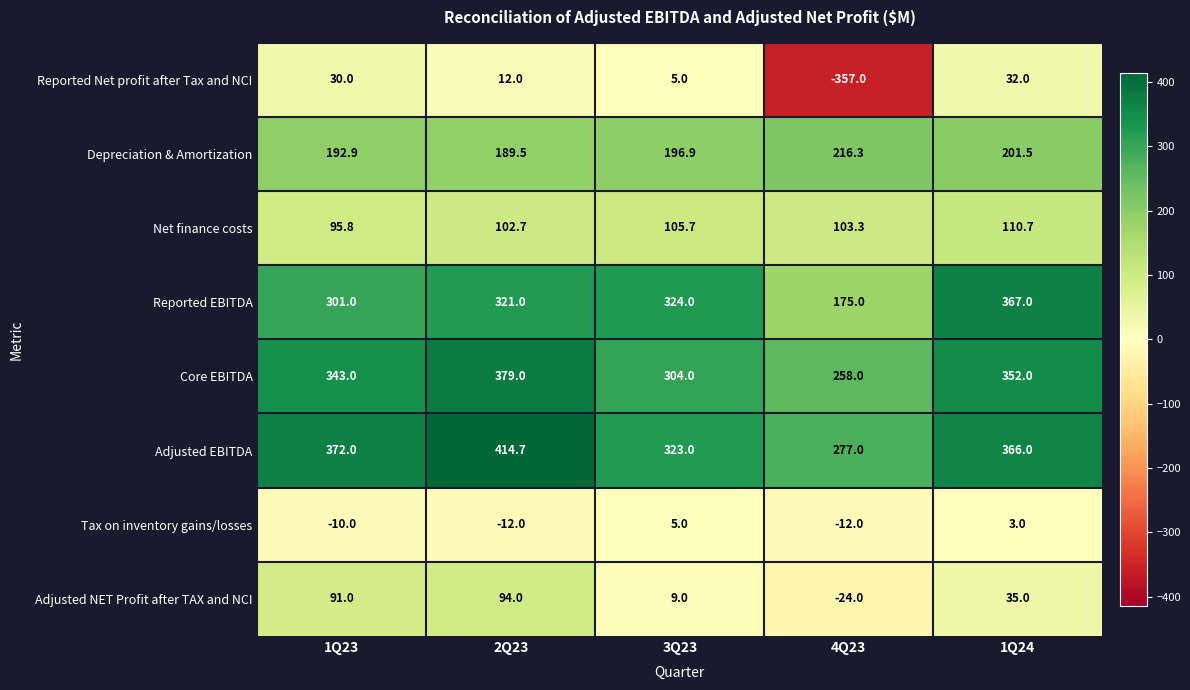

Rank the categories by Adjusted EBITDA value from highest to lowest.

2Q23, 1Q23, 1Q24, 3Q23, 4Q23